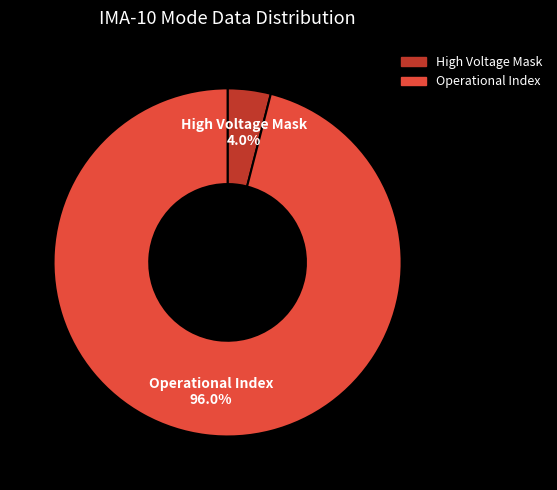

What is the majority slice?

Operational Index